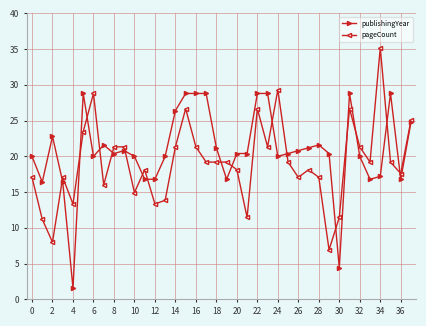

How many series are shown in this chart?

2